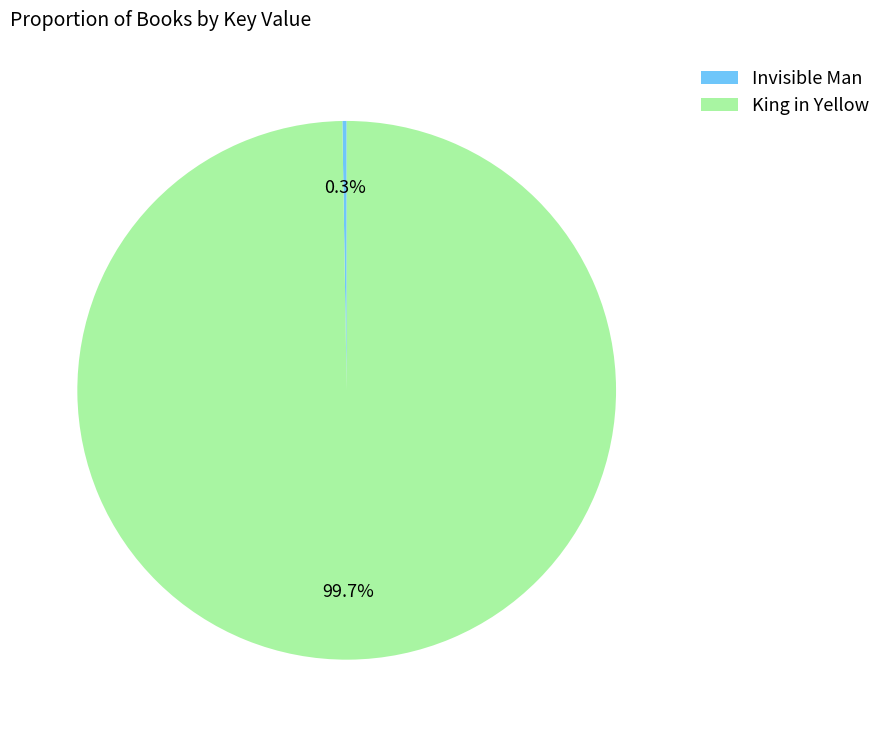

Which category has the biggest portion of the pie?

King in Yellow